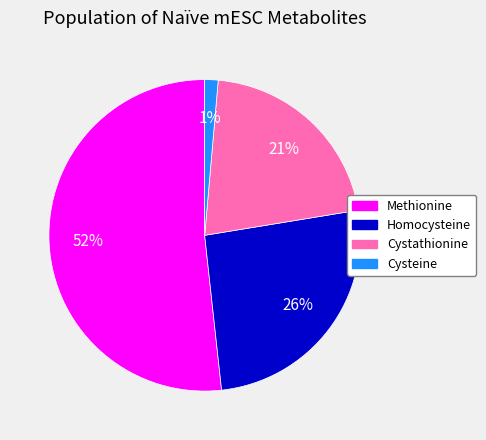

Which slice represents more than half of the pie?

Methionine